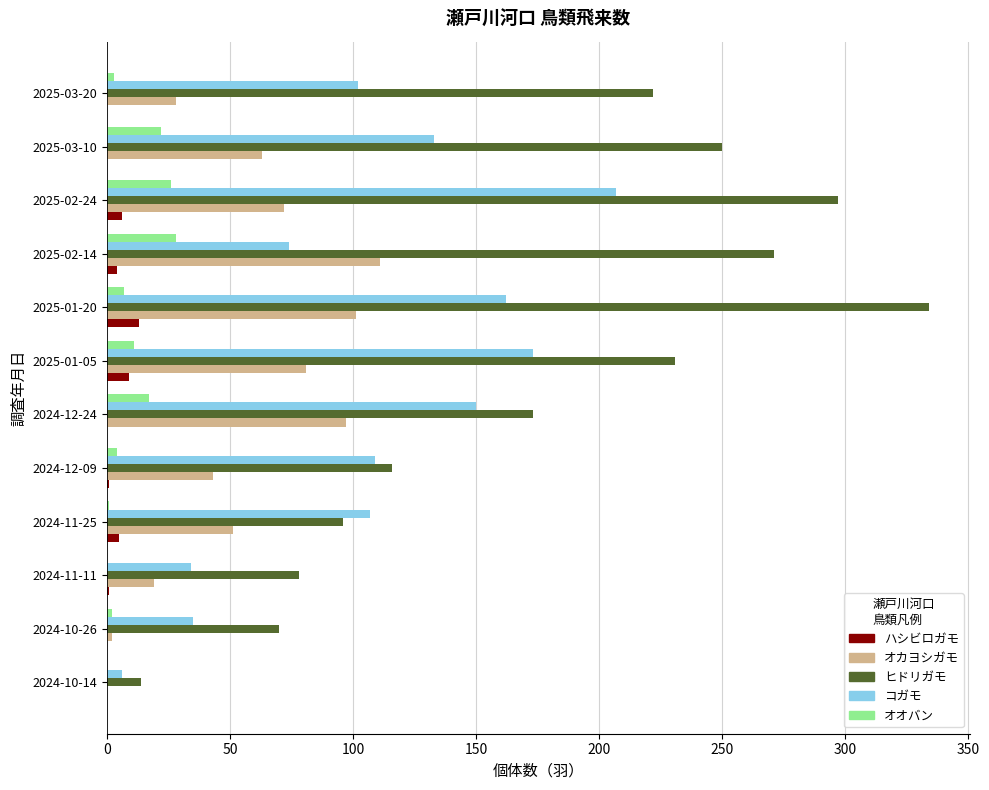

The value of ヒドリガモ at 2025-02-14 is 144. True or false?

False